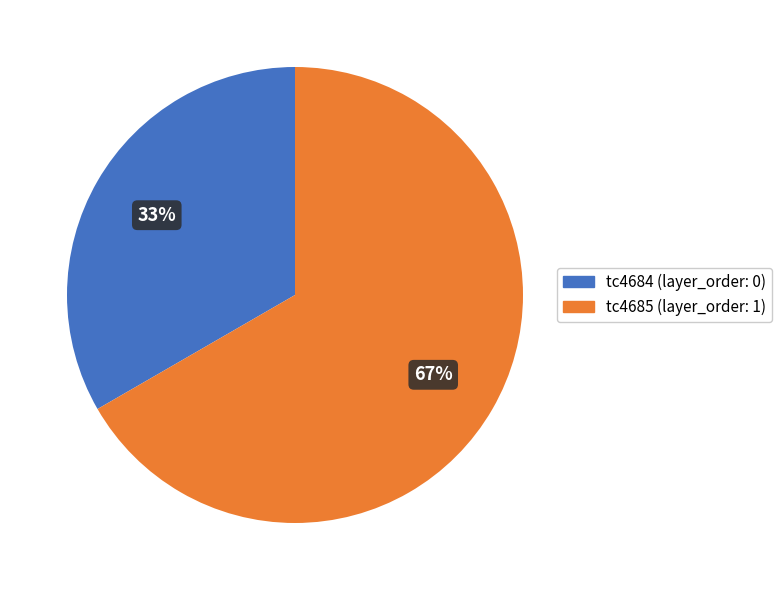

What percentage is the tc4685 slice, to the nearest percent?

67%